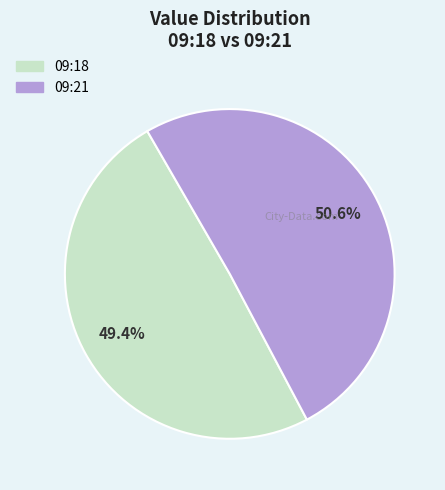

To the nearest percent, what is the difference between the largest and smallest slice percentages?

1%